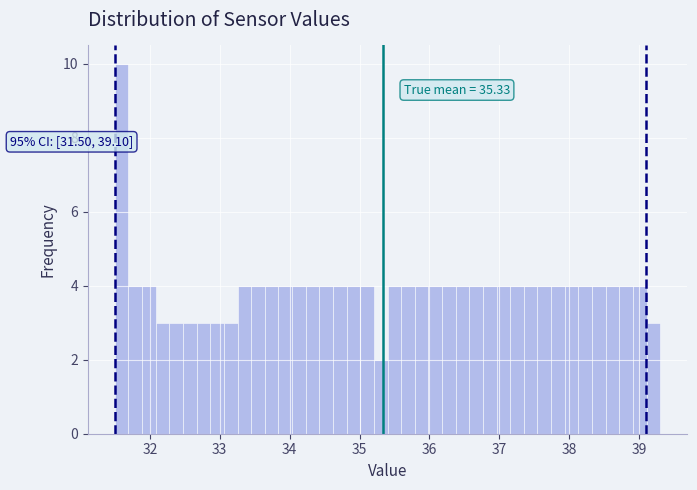

Read against the x-axis, roughly where is the centre of the tallest bar?

31.6